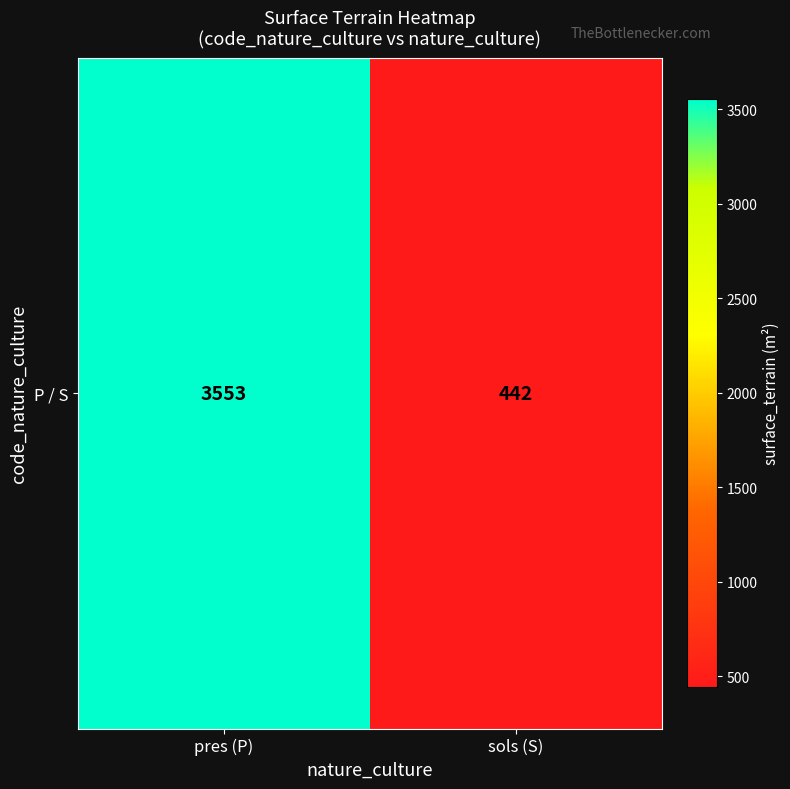

Is it true that the value at sols (S) is 442?

True